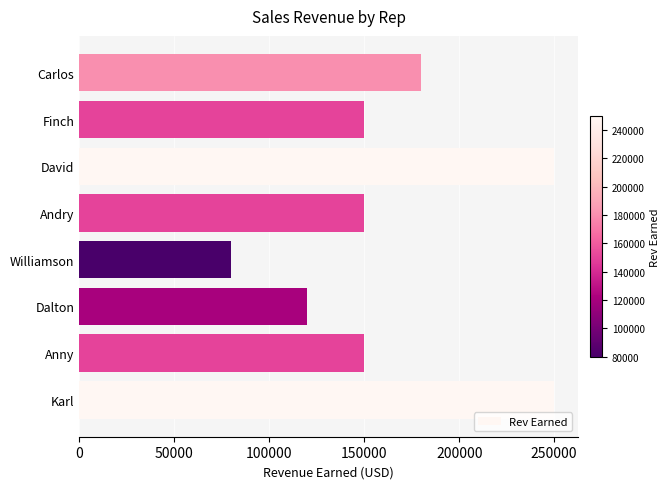

Are the bars grouped side by side (vs. stacked)?

No